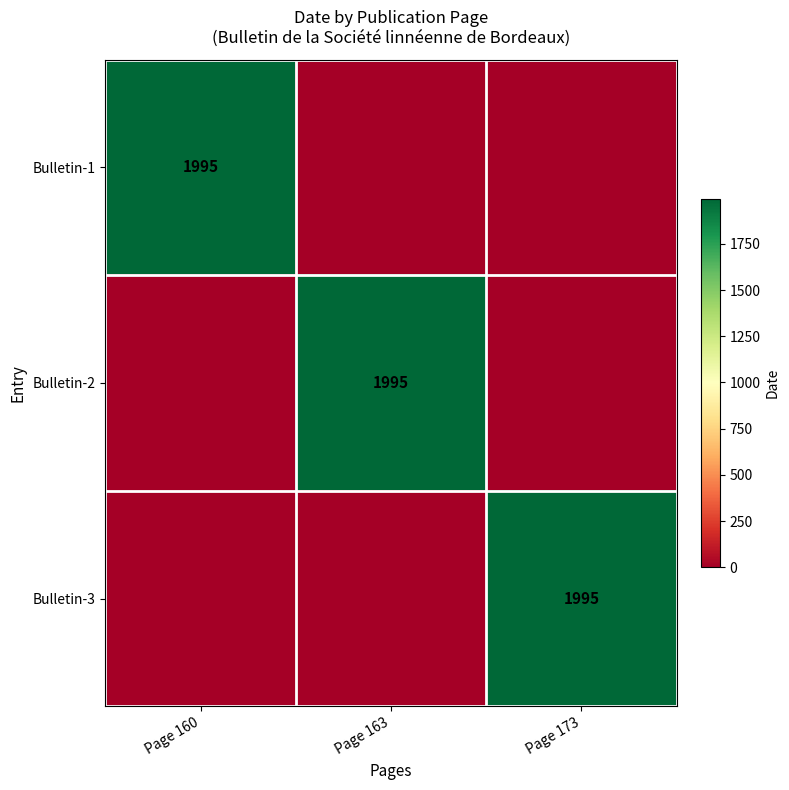

The Bulletin-3 series shows 3057 at Page 173. True or false?

False